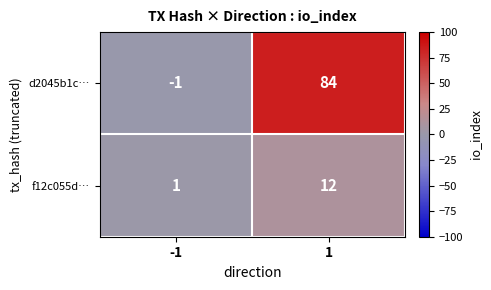

Which category has the lowest value across all series?

-1